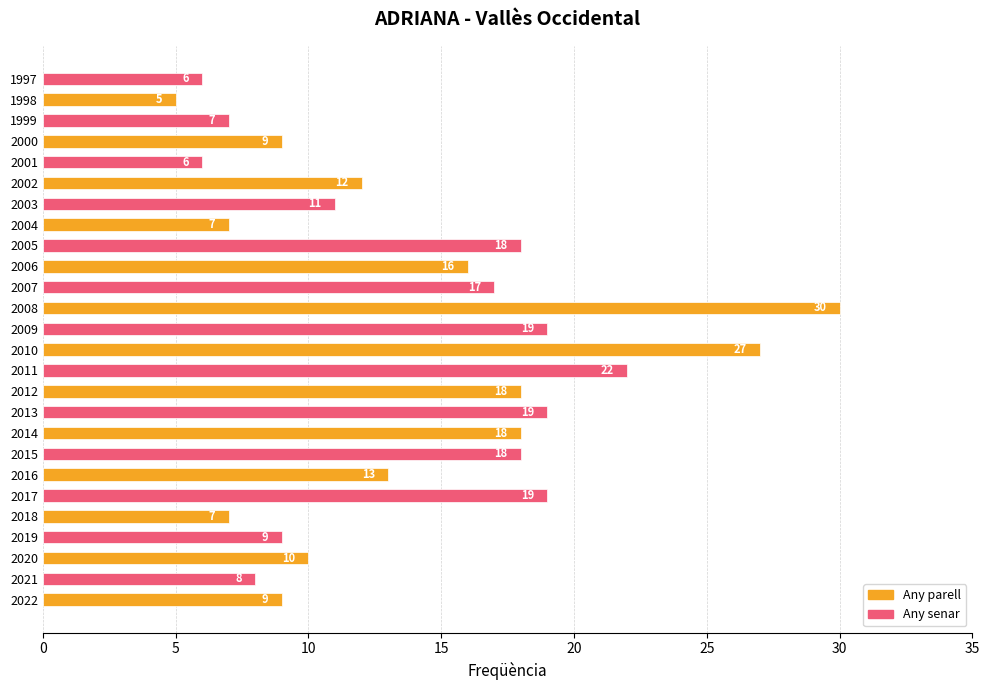

At which label is the value closest to 17?

2007